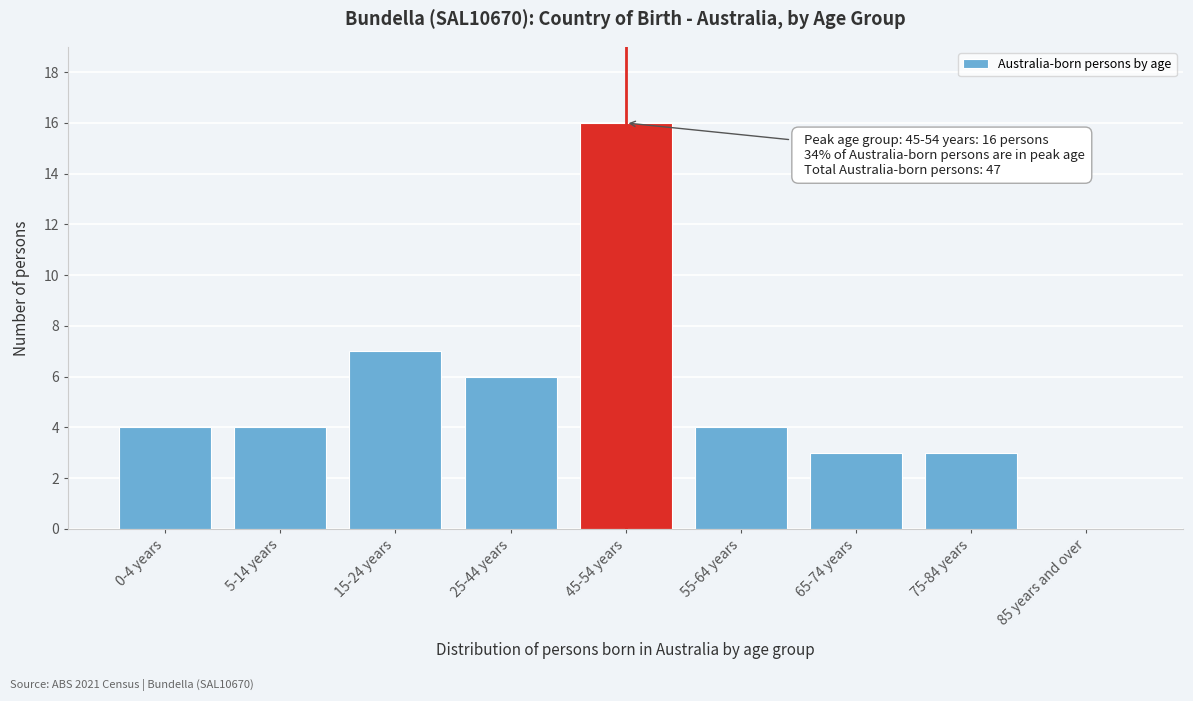

Reading left to right, transcribe all the data shown in this chart.

0-4 years=4	5-14 years=4	15-24 years=7	25-44 years=6	45-54 years=16	55-64 years=4	65-74 years=3	75-84 years=3	85 years and over=0